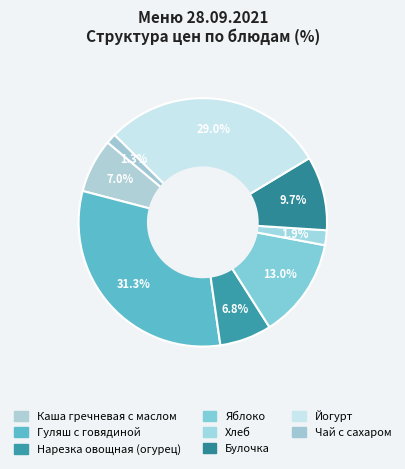

To the nearest percent, what is the difference between the Хлеб and Каша гречневая с маслом slice percentages?

5%